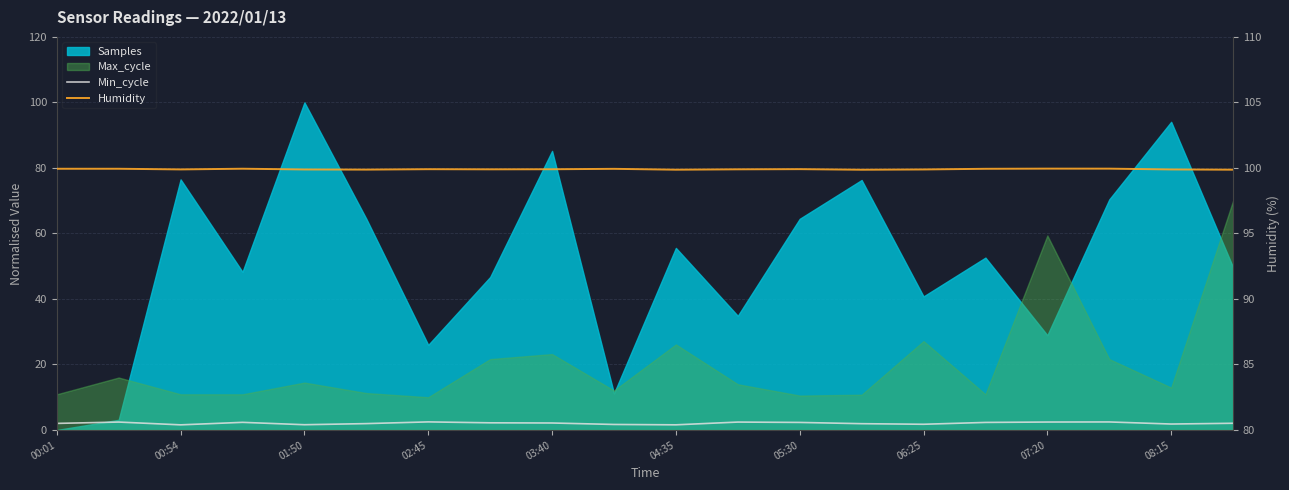

Count the Humidity values in the range 99 to 100.

20